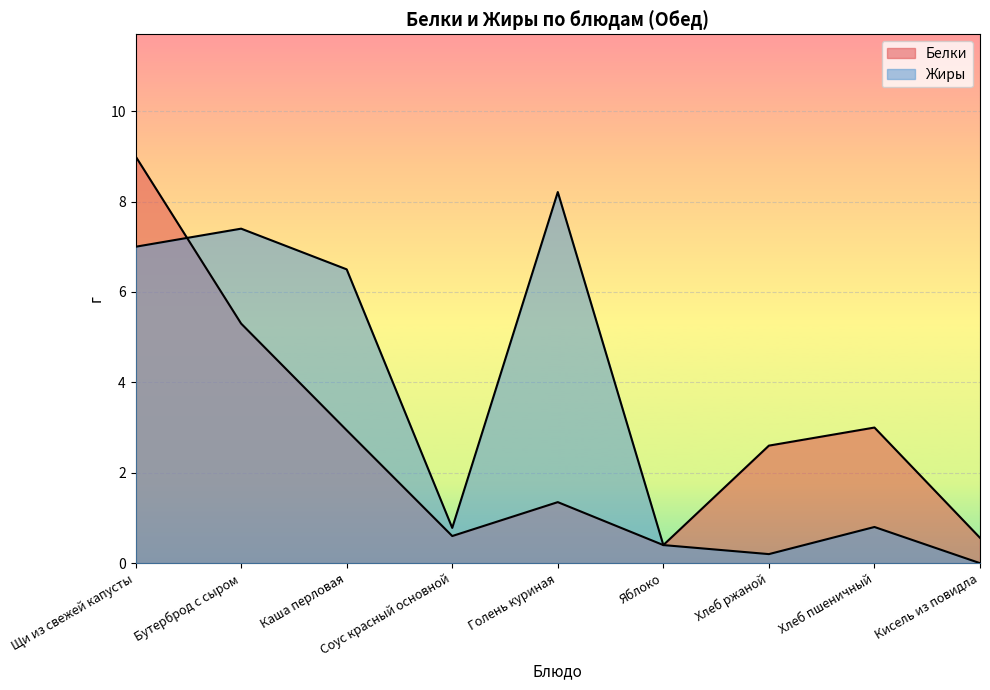

Between which two adjacent categories do Жиры and Белки first intersect?

Щи из свежей капусты and Бутерброд с сыром